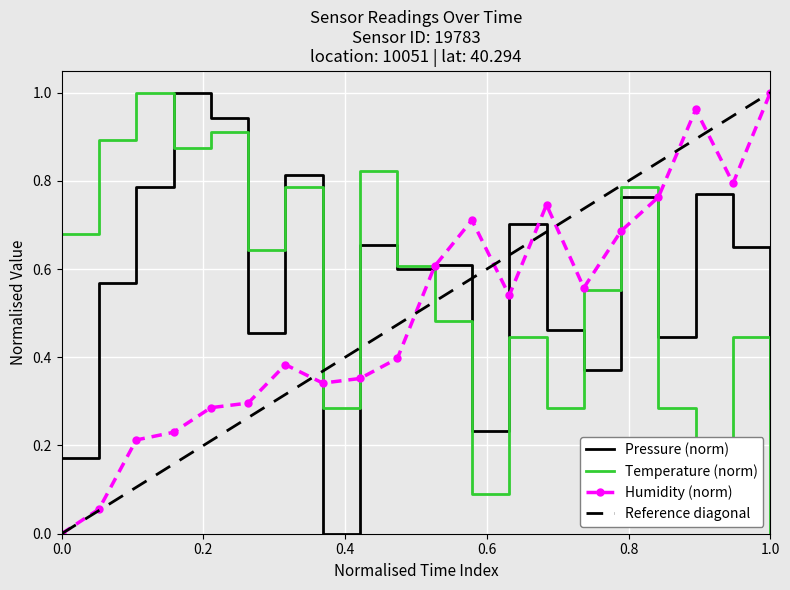

What is the value of the temperature point at the 3rd from the left?

1.0